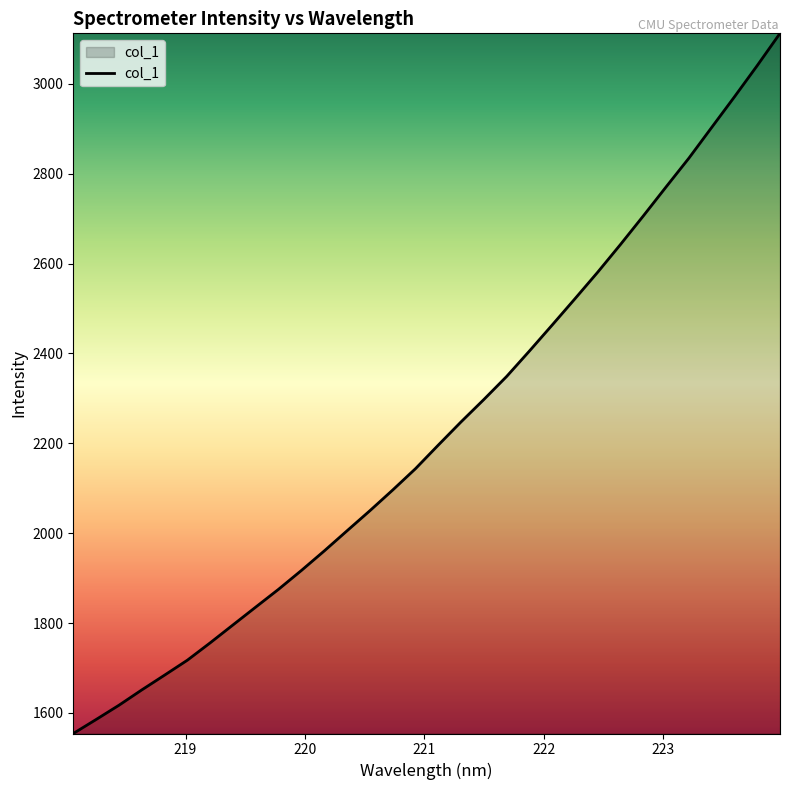

What is the difference between the maximum and minimum values?

1558.1